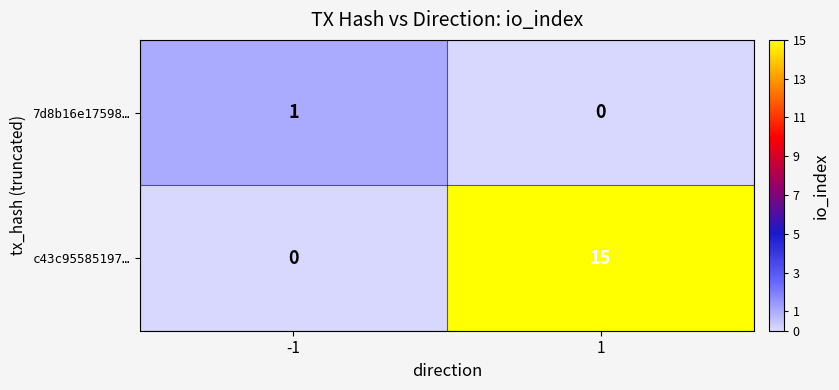

List the series in order of their overall mean, highest first.

c43c95585197…, 7d8b16e17598…